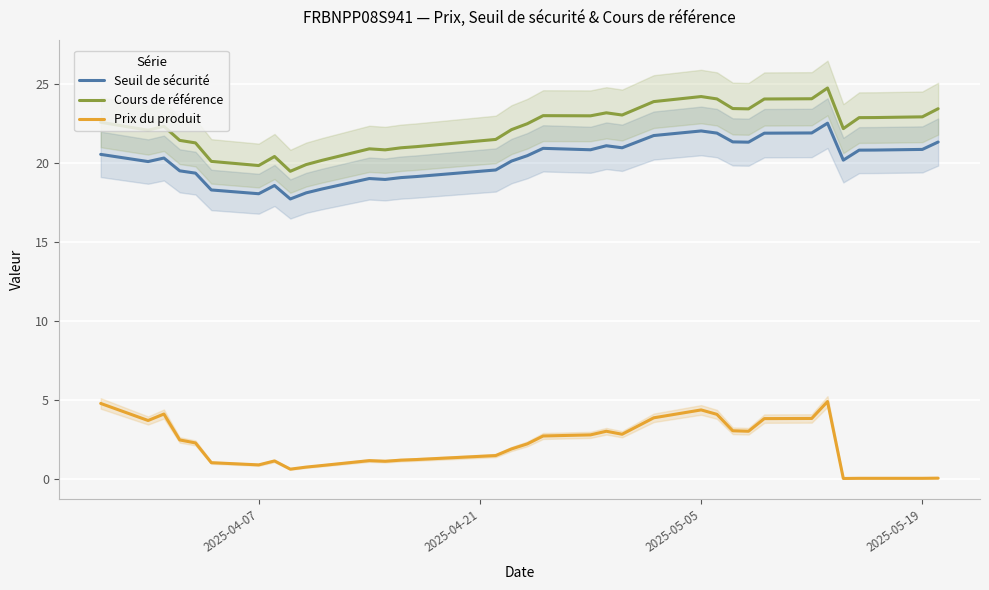

How many values in the Cours de référence series are below 22?

13